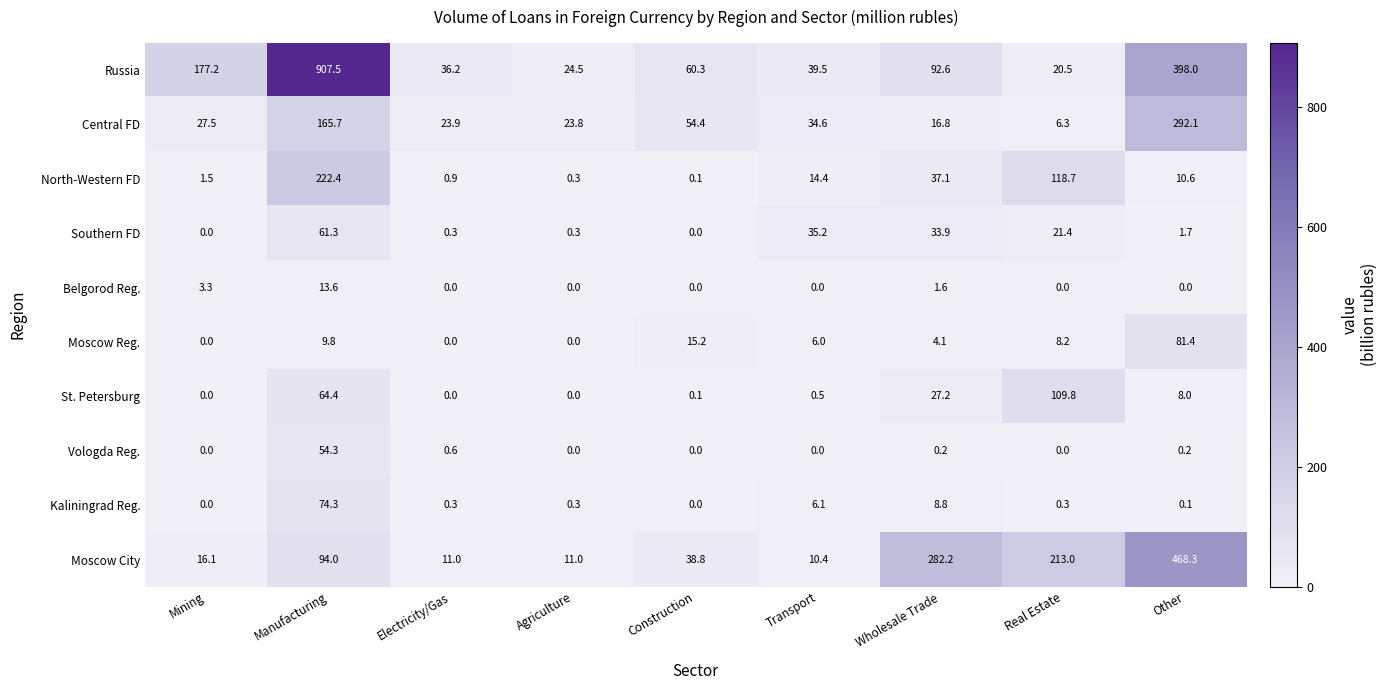

Which series changed the most between Electricity/Gas and Transport?

Southern FD